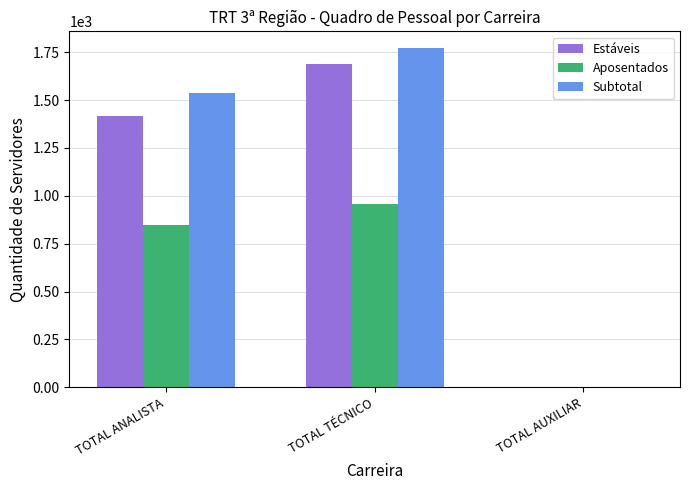

Is the value of Subtotal at TOTAL AUXILIAR greater than the value of Estáveis at TOTAL TÉCNICO?

No